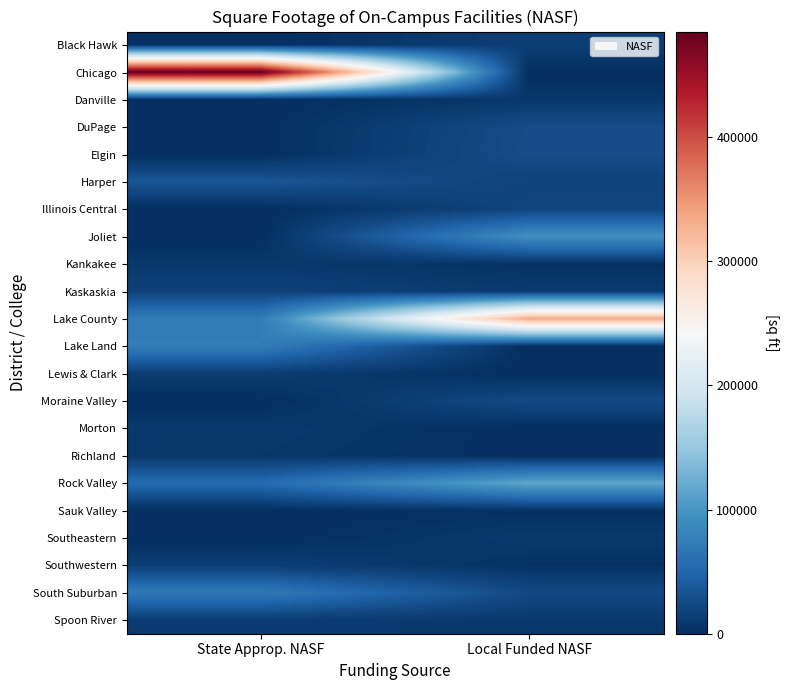

Which has a higher value, Local Funded NASF or State Approp. NASF?

Local Funded NASF